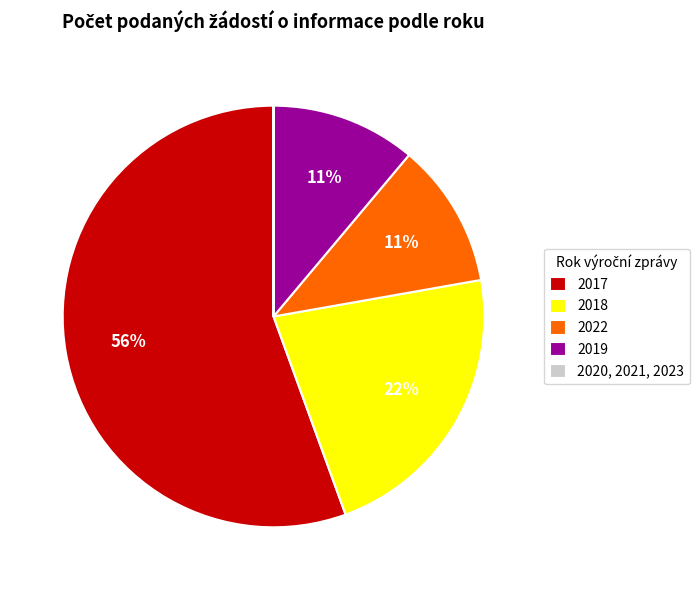

What is the majority slice?

2017